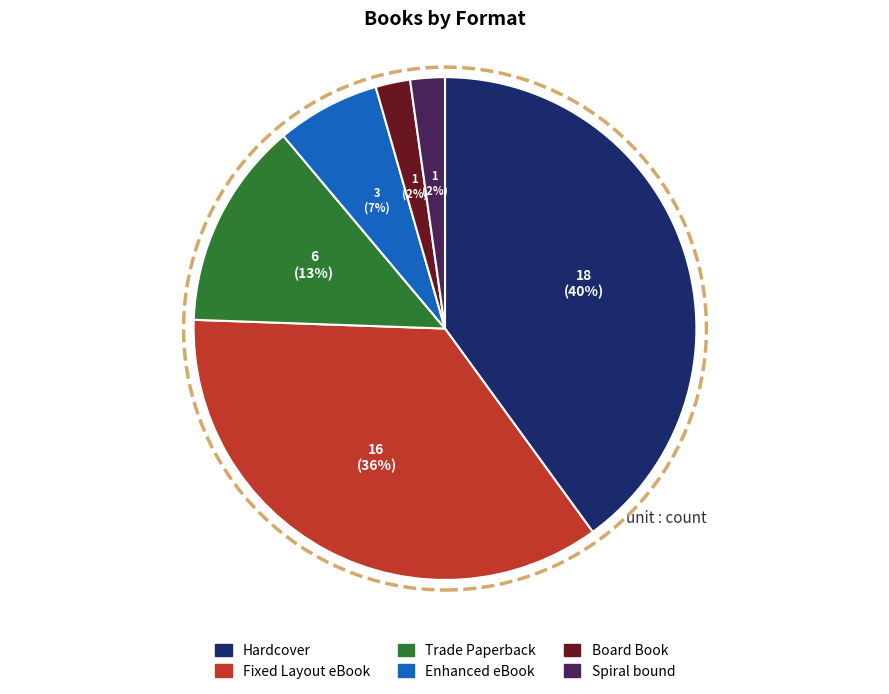

Is Trade Paperback the majority of the pie?

No